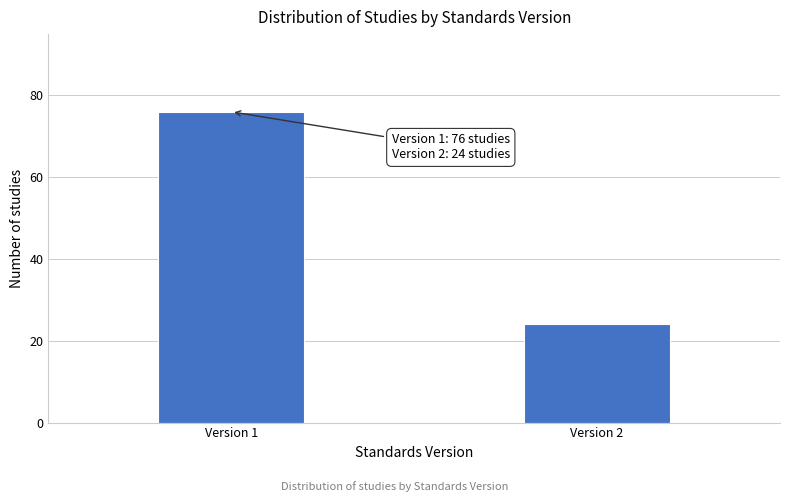

Reading left to right, extract all data points from this chart.

76	24